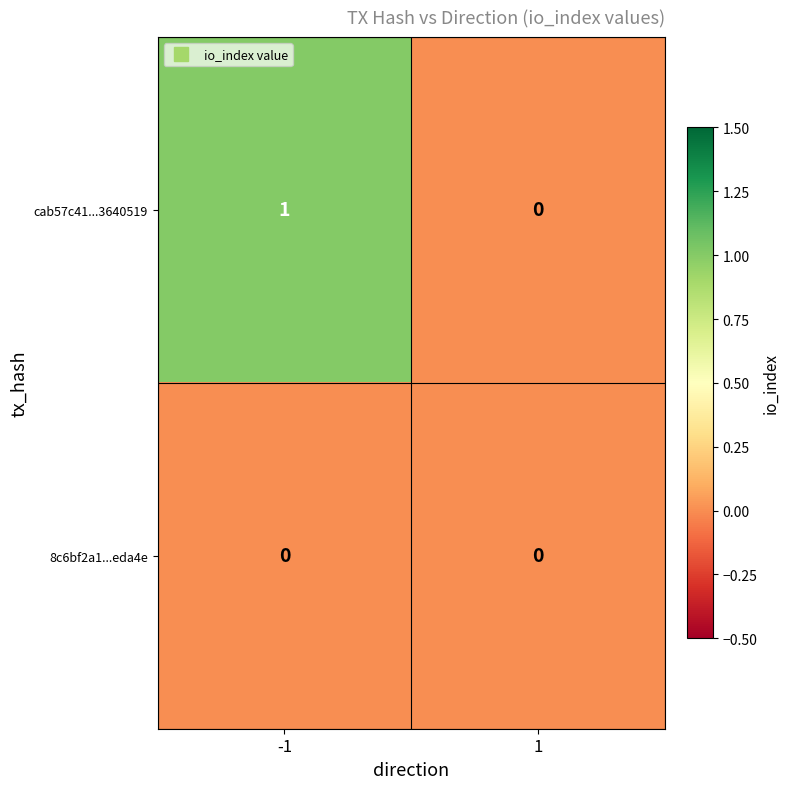

Reading left to right, what are all the values shown in this chart?

cab57c41...3640519: -1=1	1=0
8c6bf2a1...eda4e: -1=0	1=0